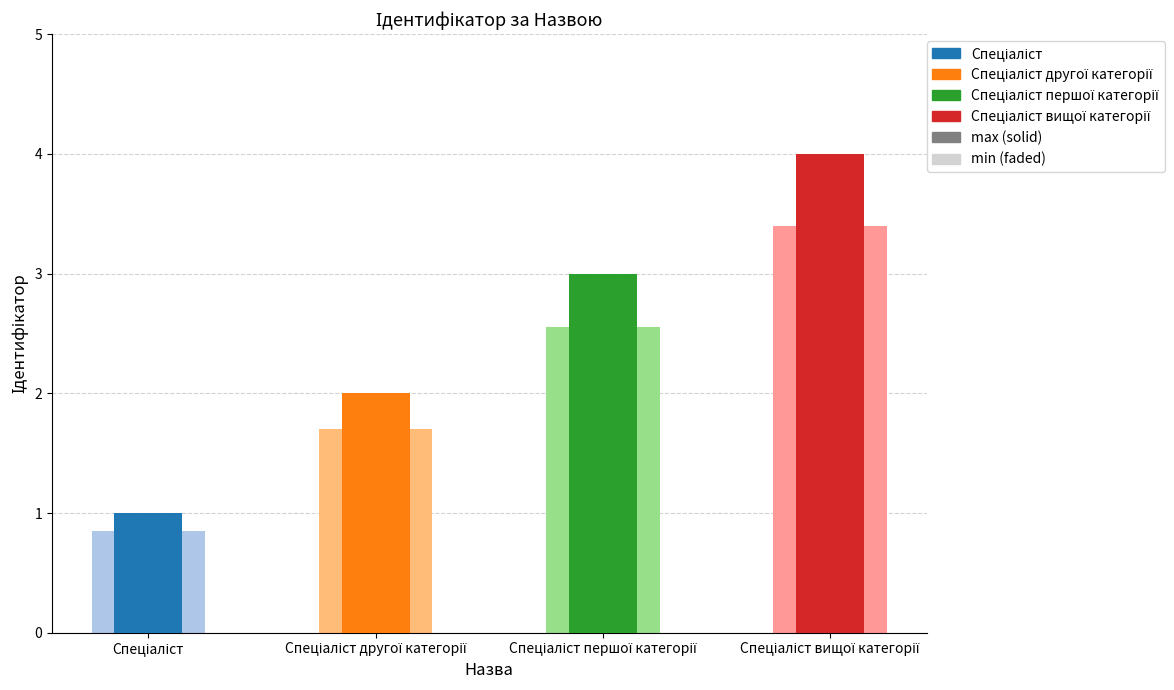

The chart shows a value of 2 at Спеціаліст другої категорії. True or false?

True